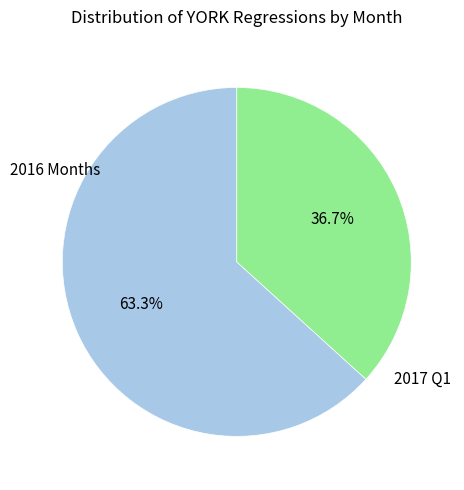

To the nearest percent, what is the average slice percentage?

50%